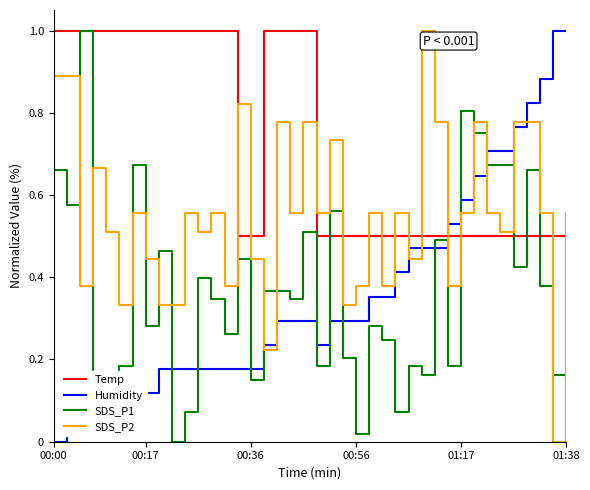

What is the maximum value shown in the chart?

1.0